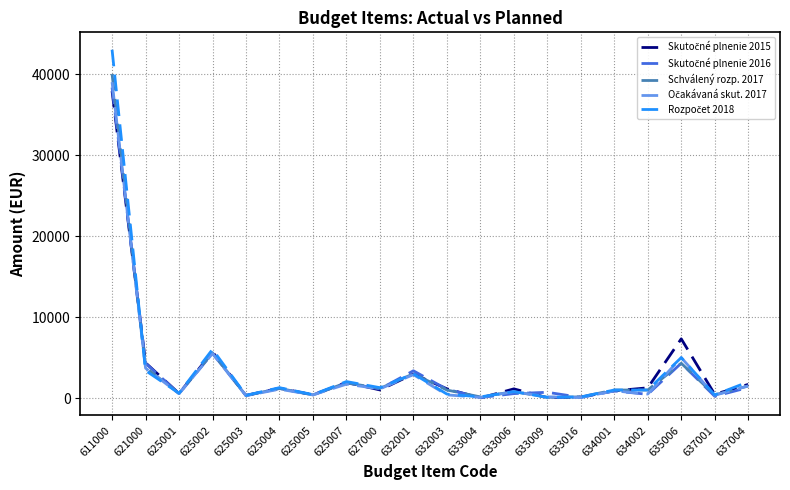

At which category is the sum across all series the highest?

611000